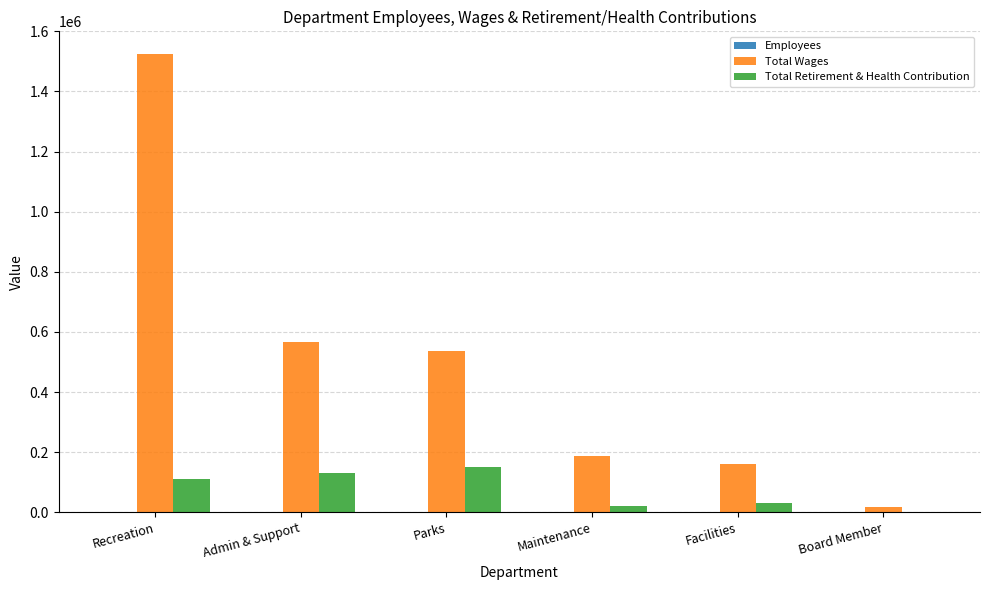

What is the maximum value for Total Wages?

1523843